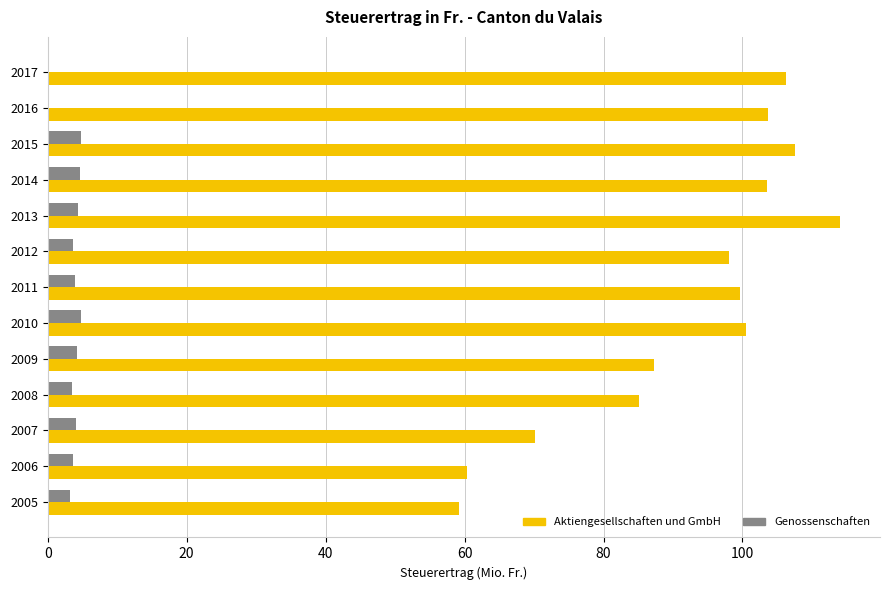

At which category is the sum across all series the highest?

2013